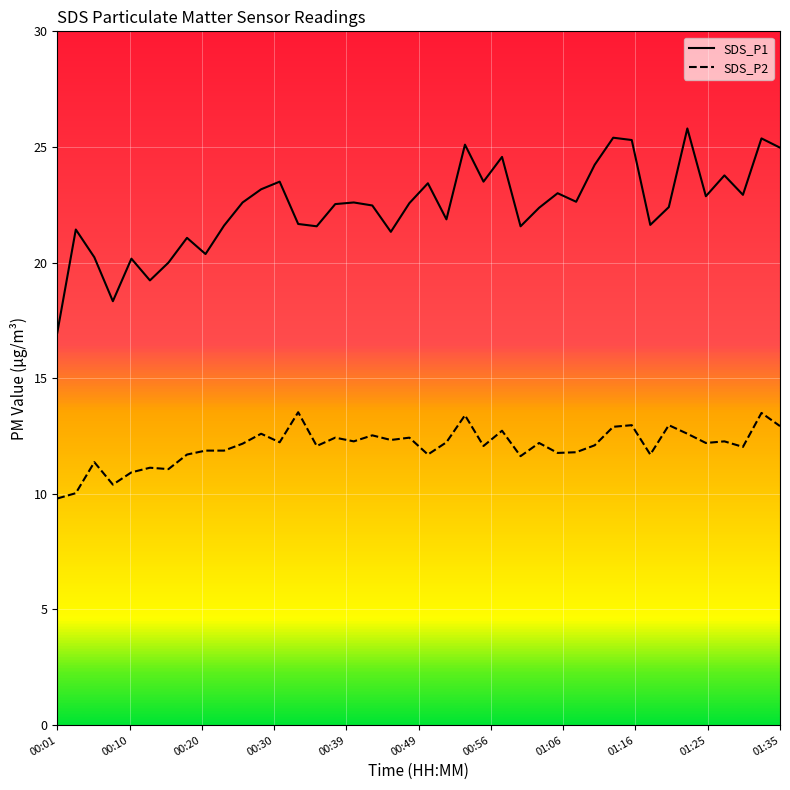

What is the difference between the maximum and minimum values in the SDS_P2 series?

3.7